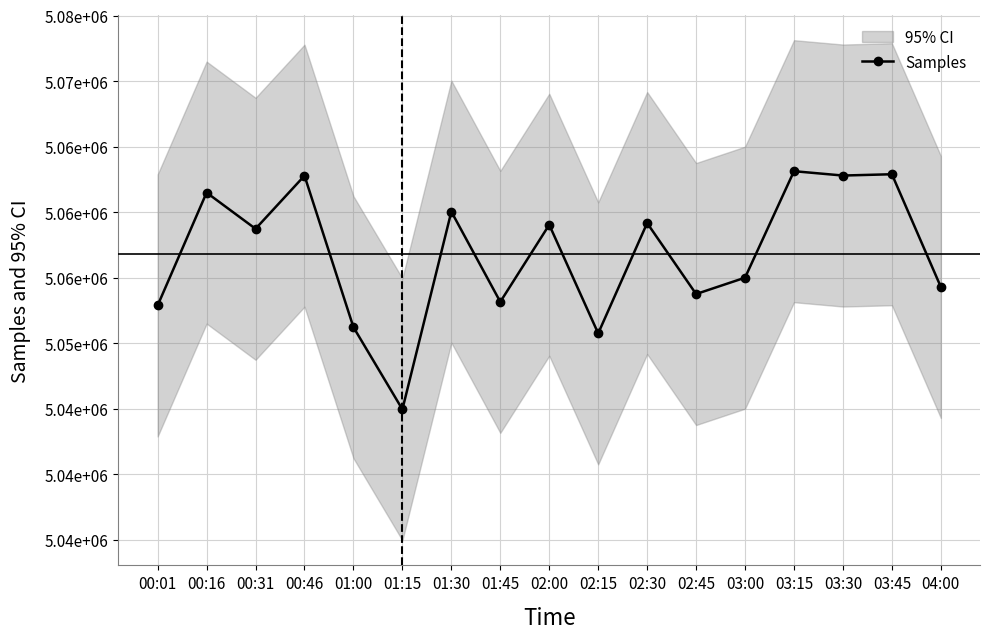

Is this an area chart (filled region under the line)?

No